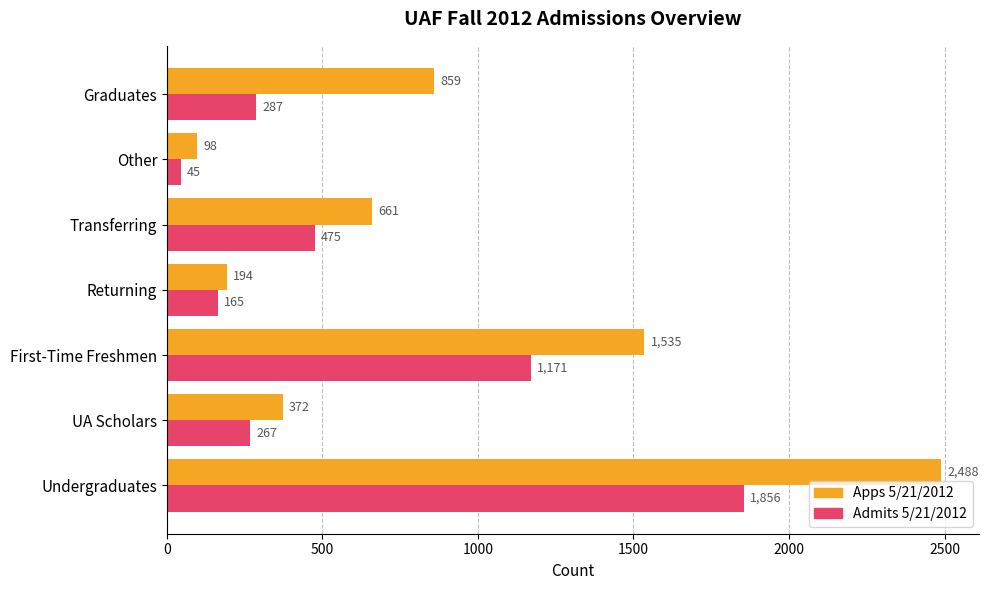

What is the total value across all series at UA Scholars?

639